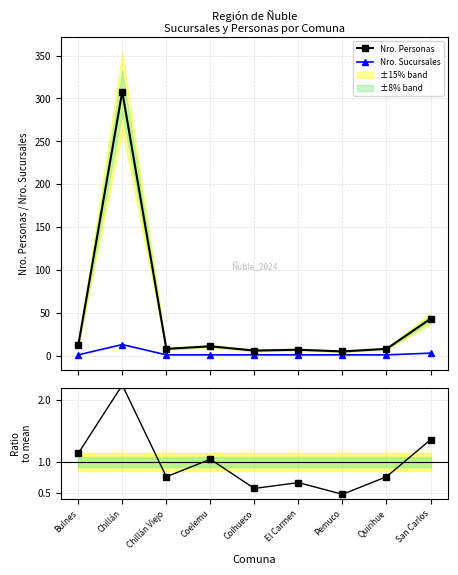

What is the label of the 3rd point from the left?

Chillán Viejo